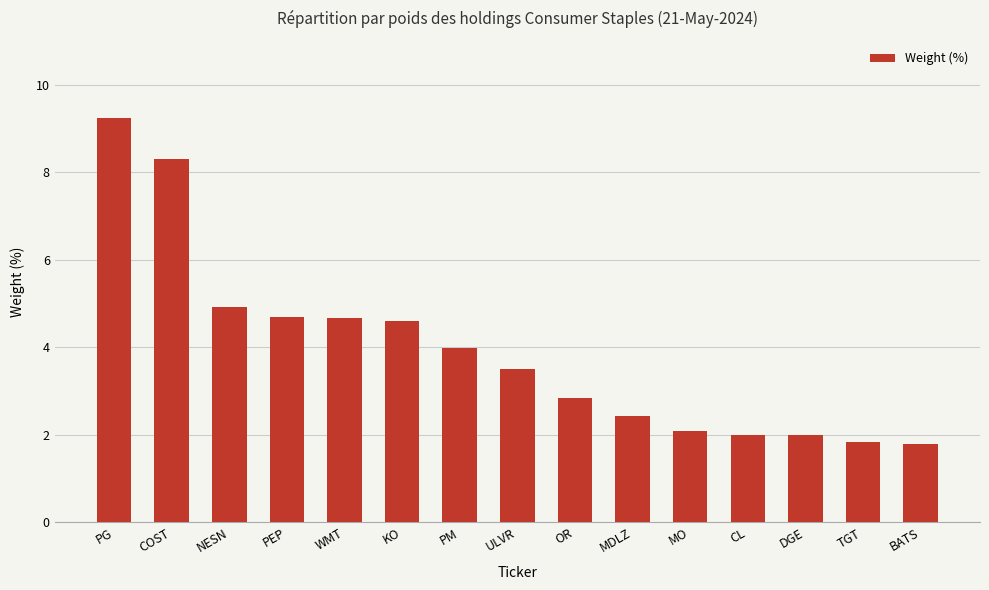

What is the value of the 9th bar from the left?

2.9